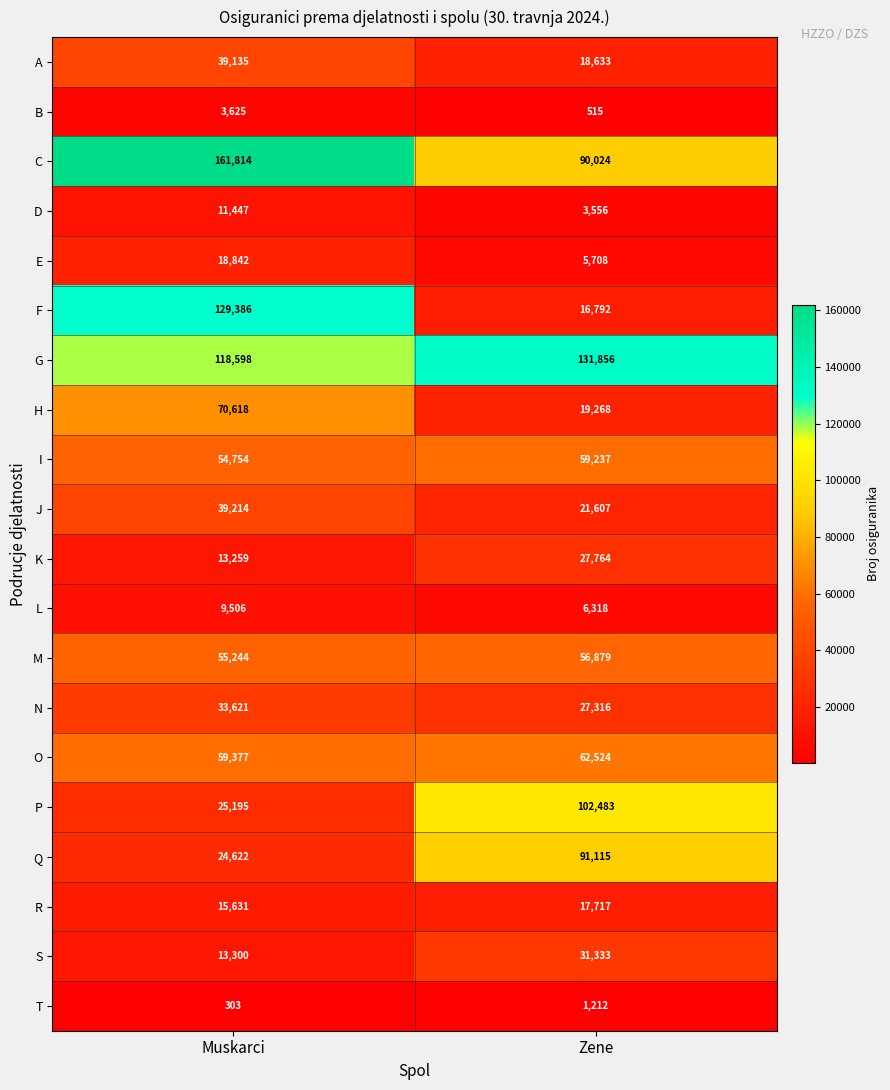

List the series in order of their peak value, highest first.

C, G, F, P, Q, H, O, I, M, J, A, N, S, K, E, R, D, L, B, T